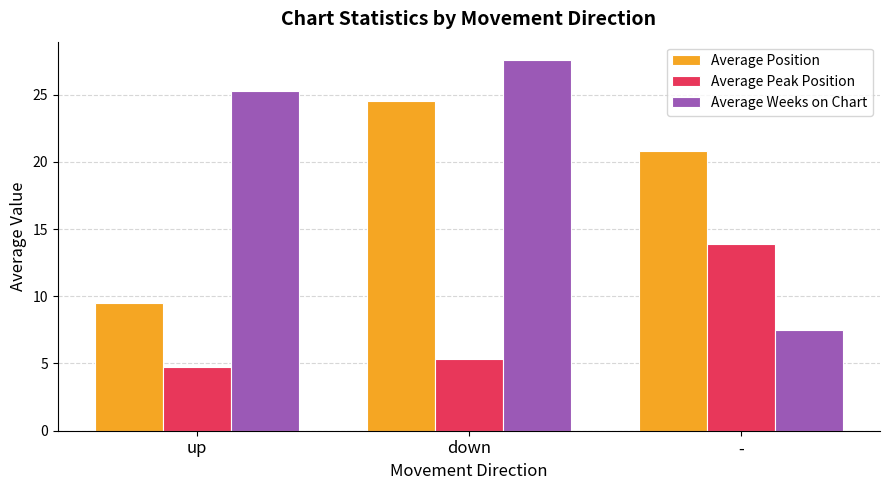

What is the label of the 3rd bar from the right?

up